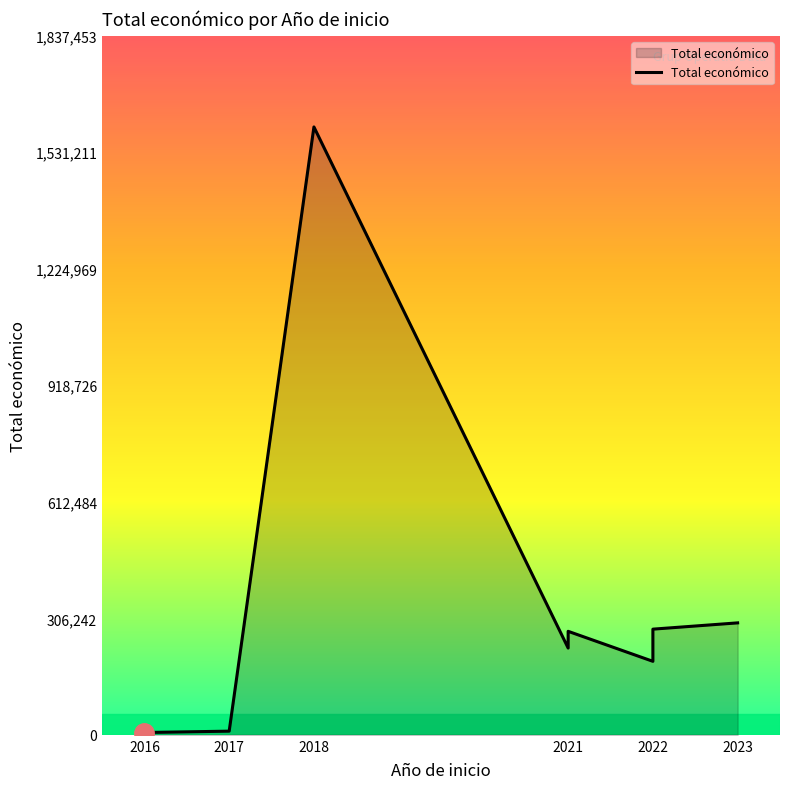

What is the sum of the values at 2021 and 2016?

234019